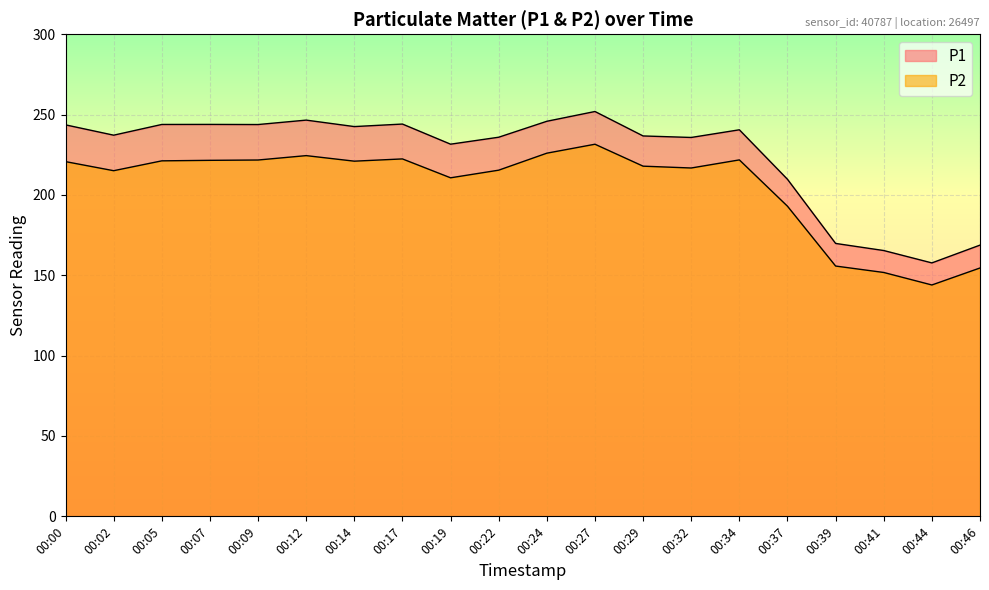

How many data points in P2 are above 220?

10